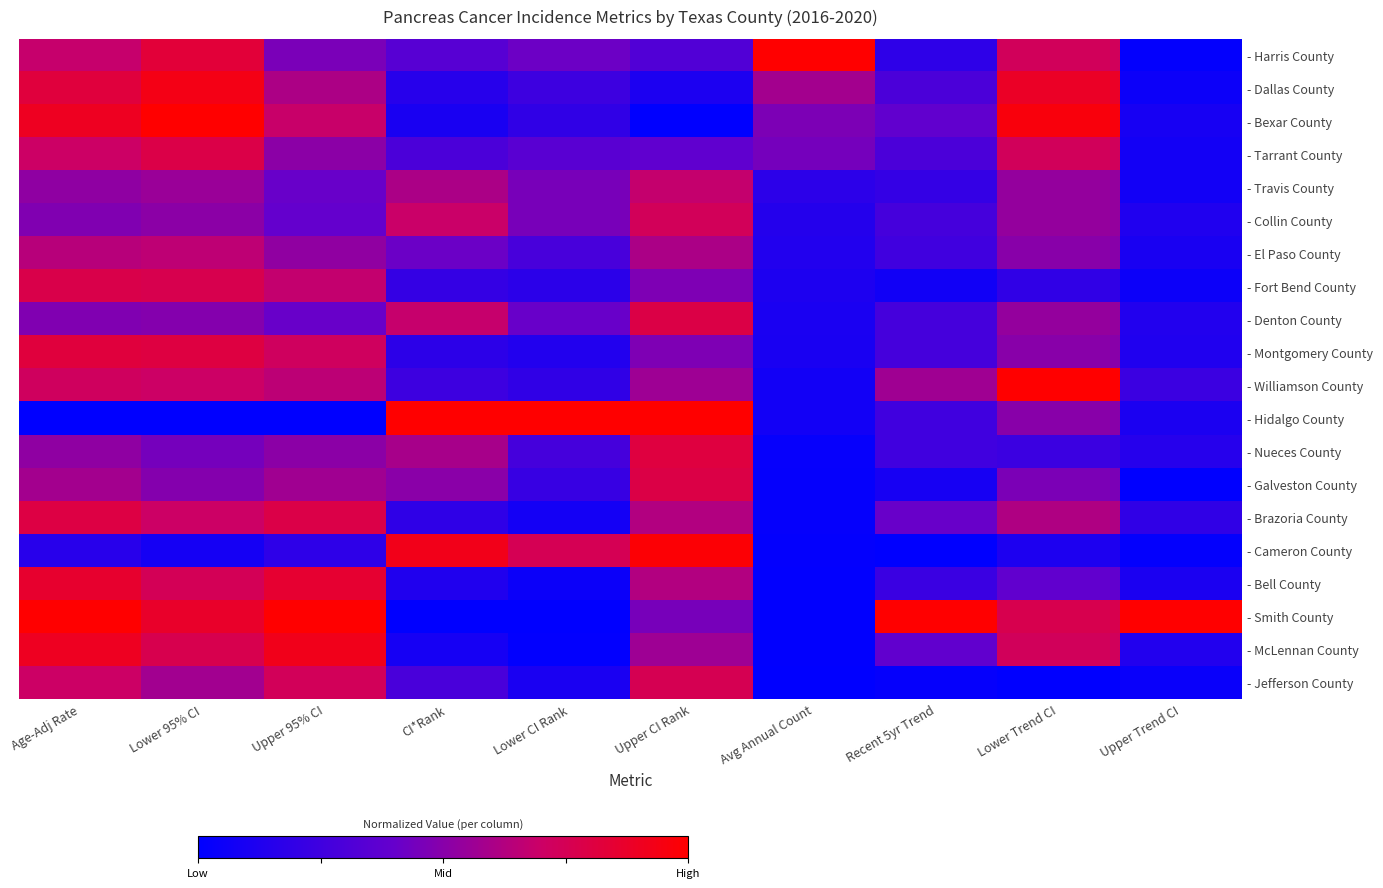

What is the total value across all series at Lower 95% CI?

12.7